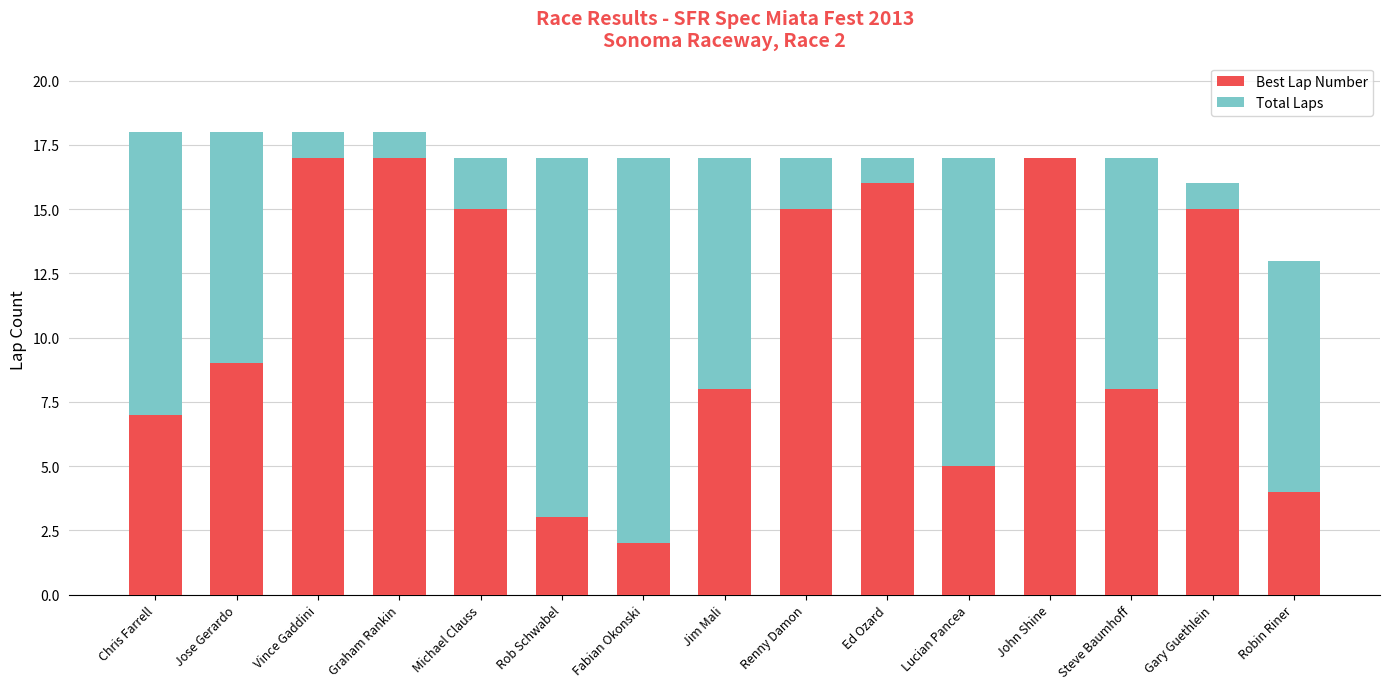

What is the difference between the Best Lap Number values at Ed Ozard and Chris Farrell?

9